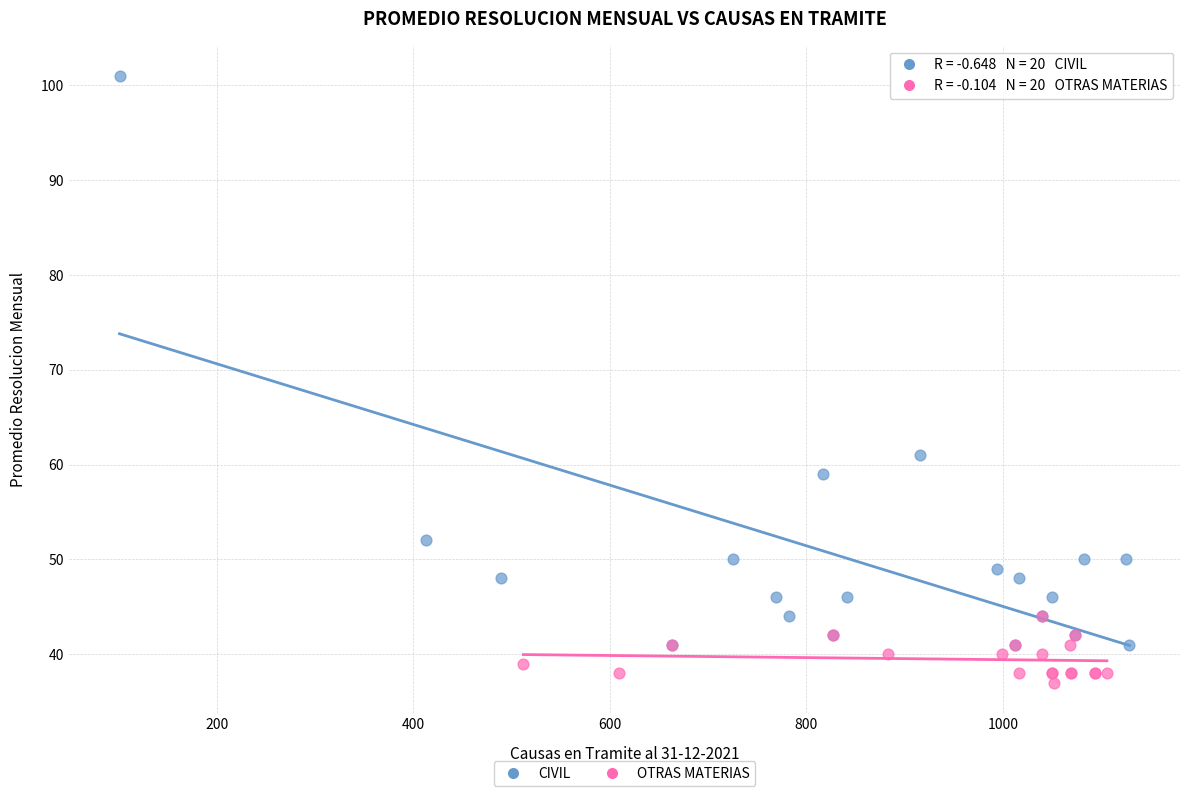

Which series contains the lowest Y value?

OTRAS MATERIAS